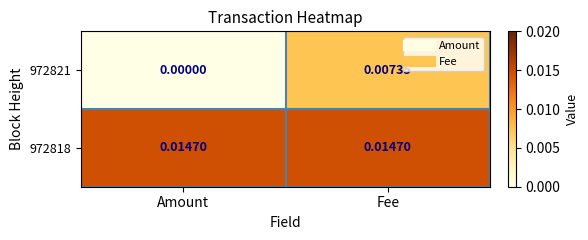

Rank the categories by 972821 value from lowest to highest.

Amount, Fee